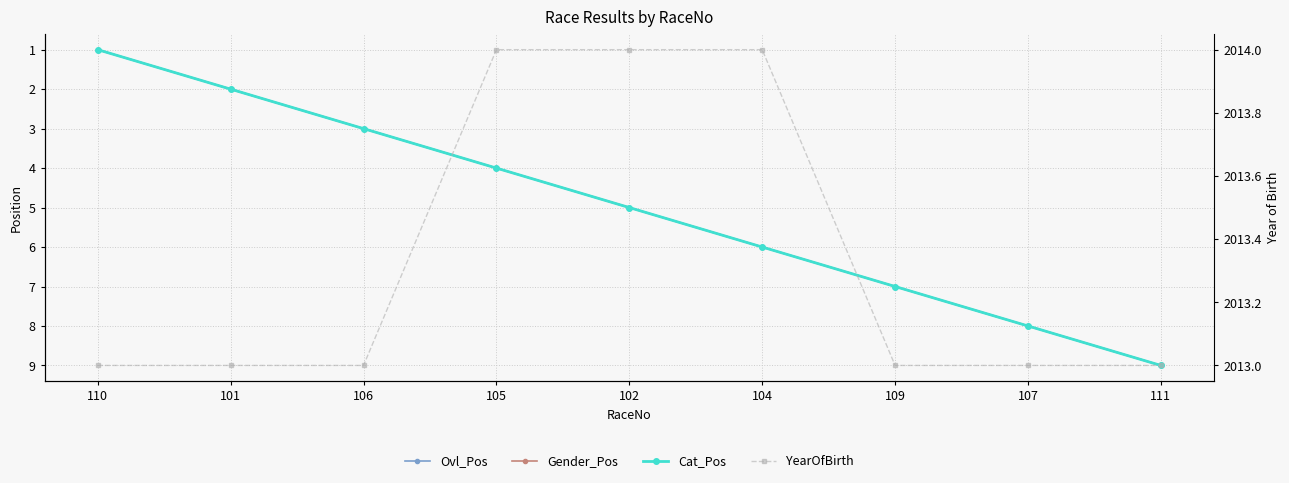

Reading left to right, transcribe all the data shown in this chart.

Ovl_Pos: 110=1	101=2	106=3	105=4	102=5	104=6	109=7	107=8	111=9
Gender_Pos: 110=1	101=2	106=3	105=4	102=5	104=6	109=7	107=8	111=9
Cat_Pos: 110=1	101=2	106=3	105=4	102=5	104=6	109=7	107=8	111=9
YearOfBirth: 110=2013	101=2013	106=2013	105=2014	102=2014	104=2014	109=2013	107=2013	111=2013